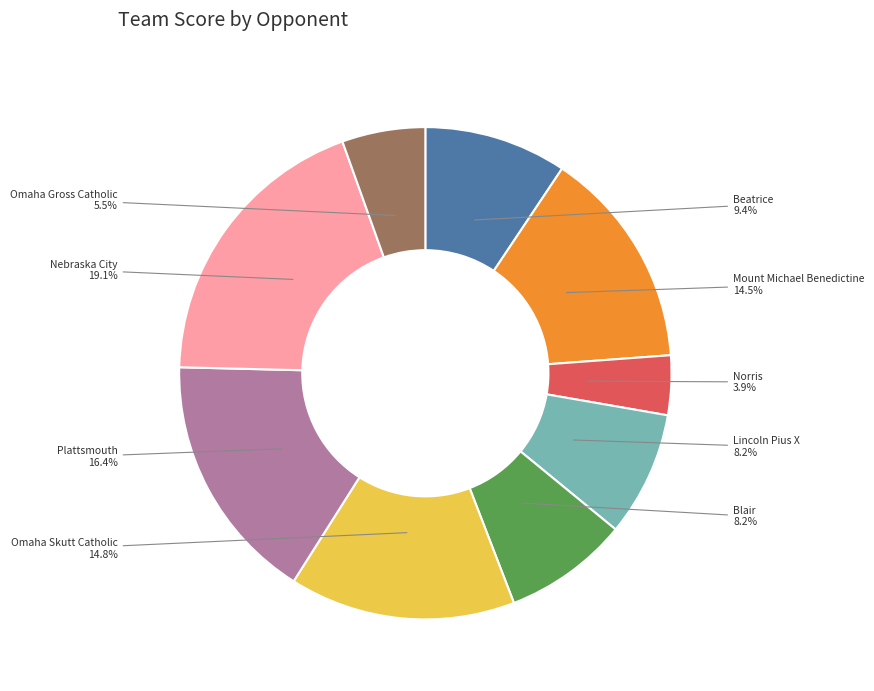

Approximately how many times larger is the value at Mount Michael Benedictine compared to Omaha Skutt Catholic?

1.0